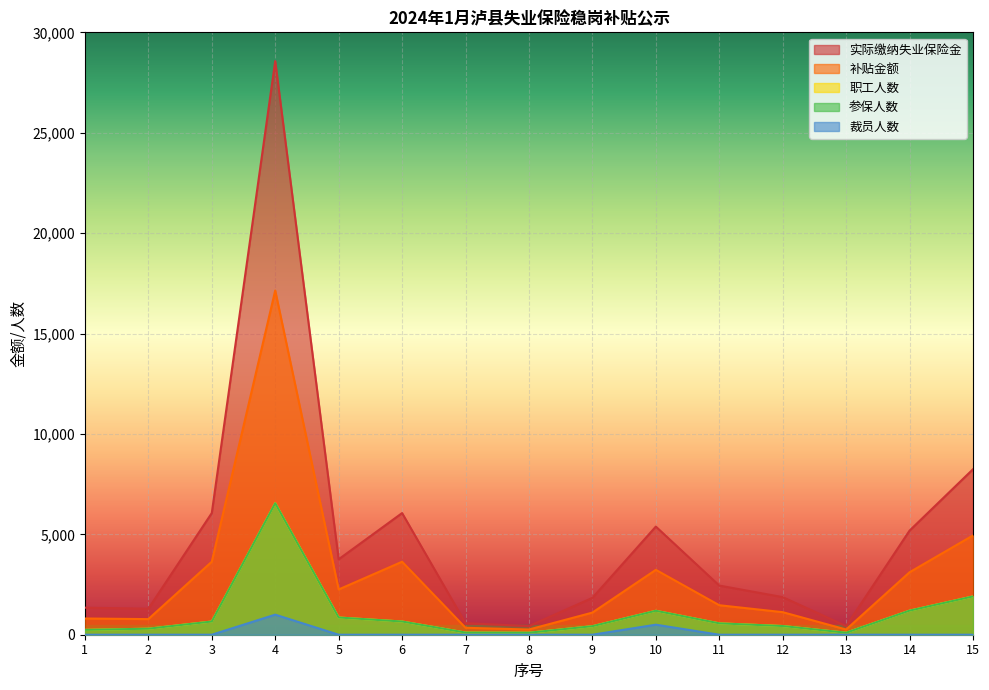

Which series has the largest total across all categories?

实际缴纳失业保险金